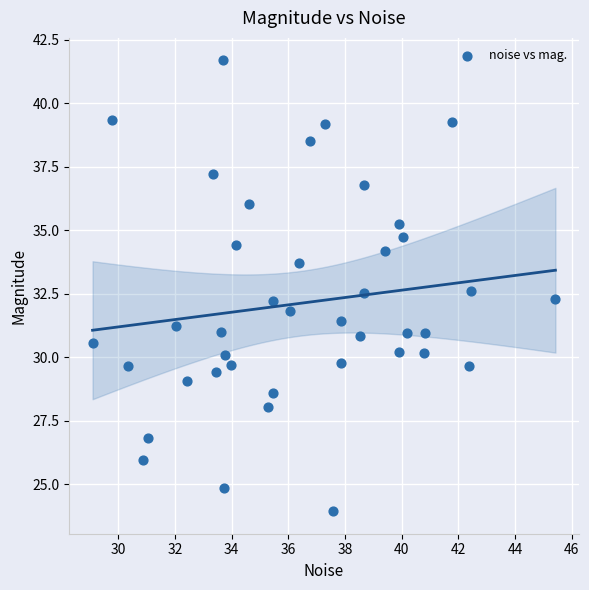

What is the range of Y values (max minus min)?

17.7